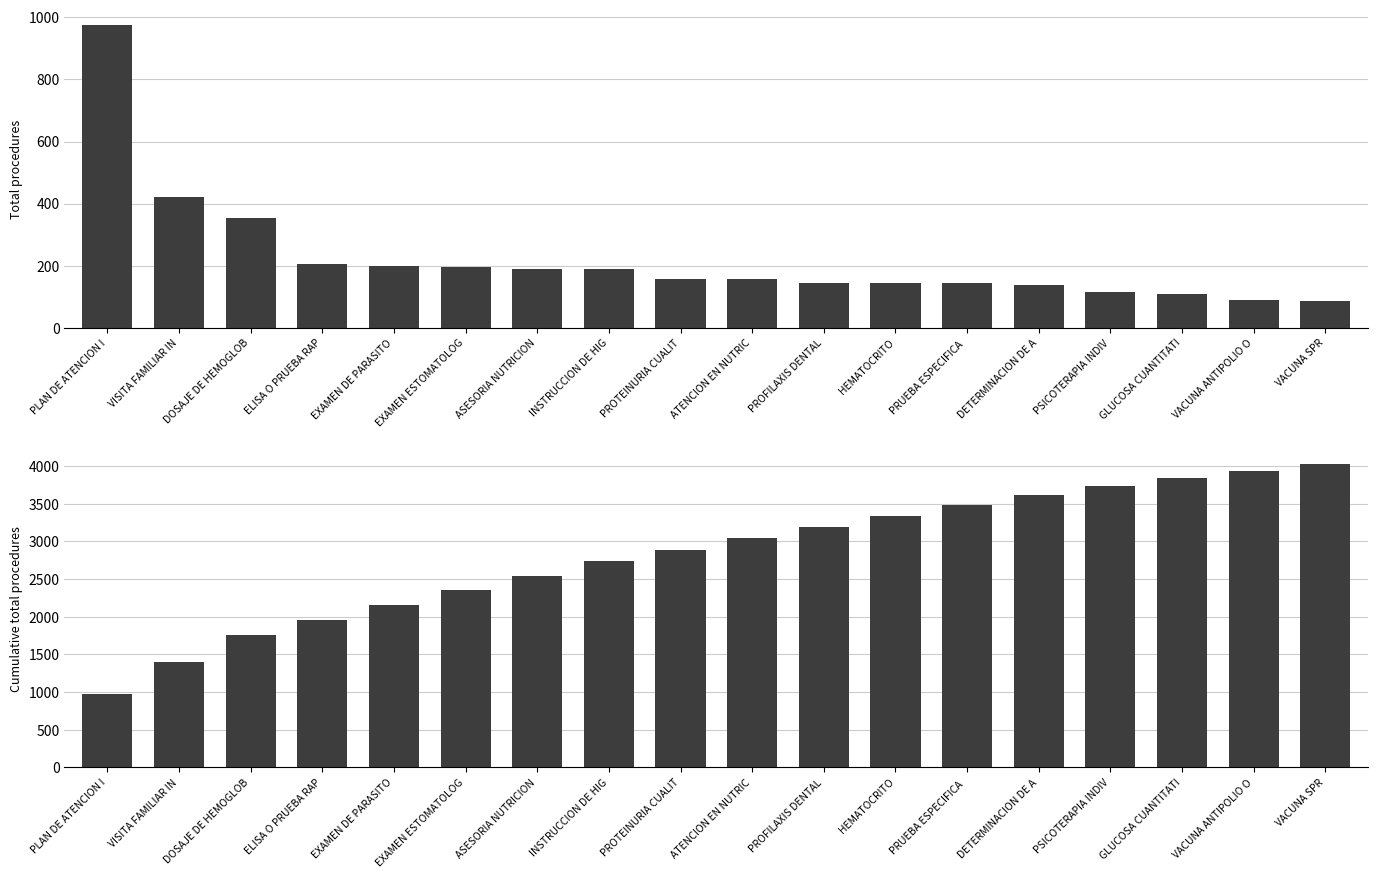

Between HEMATOCRITO and DOSAJE DE HEMOGLOB, which is larger?

DOSAJE DE HEMOGLOB